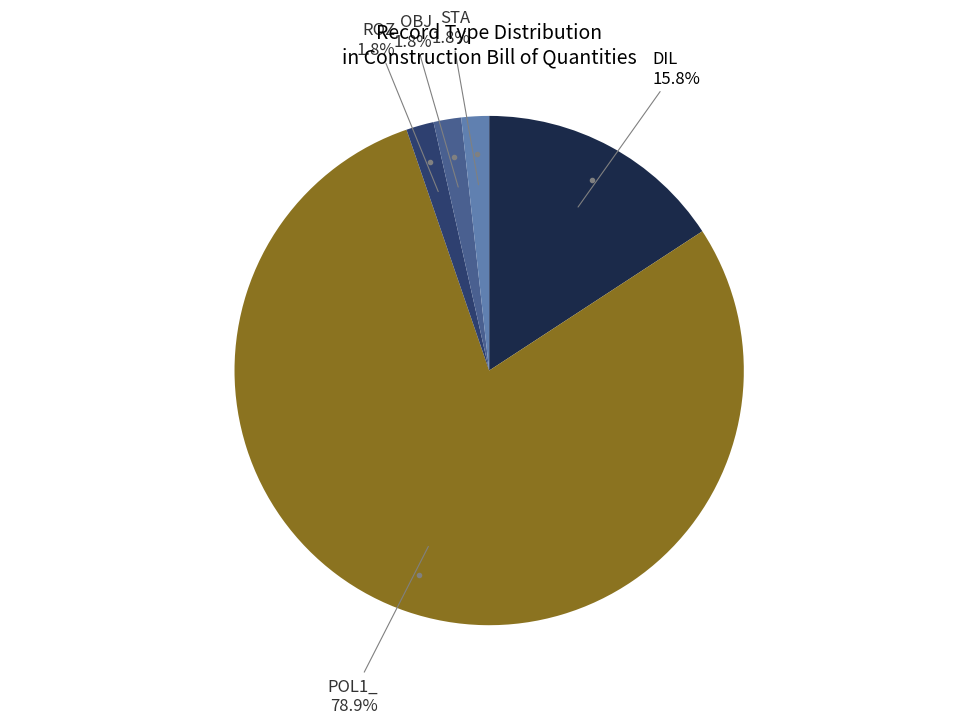

Is there a majority slice in this chart?

Yes